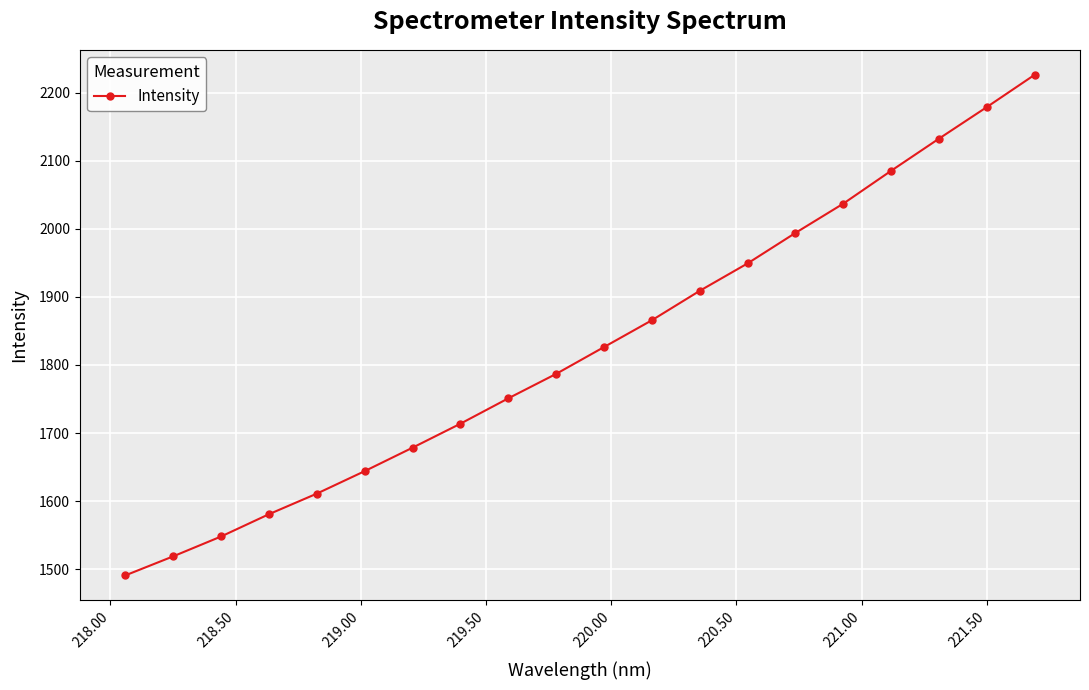

True or false: there are more than 2 points higher than both neighbors.

False